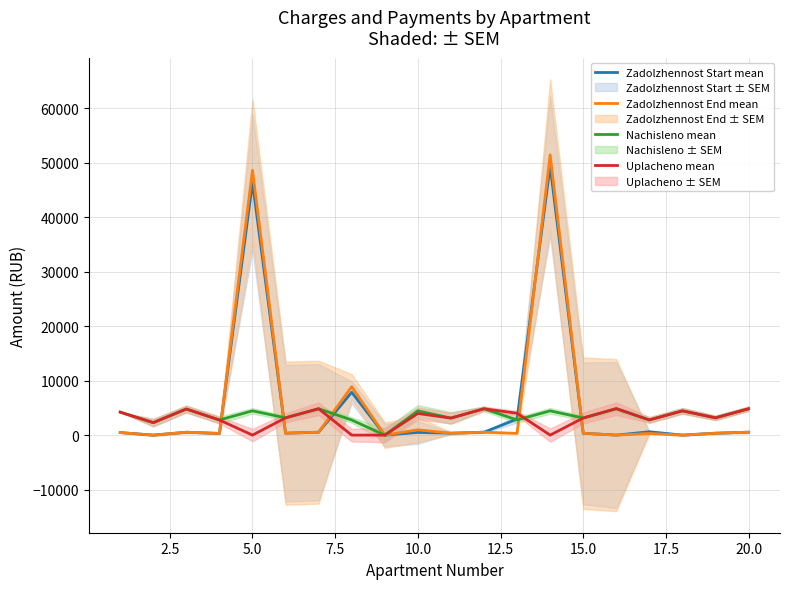

Reading left to right, what are all the values shown in this chart?

Zadolzhennost Start mean: 469.2	0.0	532.9	308.9	46417.4	354.5	538.0	7870.5	0.0	492.7	347.7	537.1	2948.6	49435.4	349.2	0.0	618.7	0.0	352.8	537.9
Zadolzhennost End mean: 469.2	0.0	532.9	308.9	48635.4	351.9	538.0	8892.2	0.0	982.9	347.7	538.0	318.5	51463.0	349.2	0.0	309.6	0.0	352.8	536.4
Nachisleno mean: 4222.9	2292.7	4796.1	2780.1	4460.0	3175.4	4842.2	2780.1	0.0	4460.0	3129.3	4842.2	2780.1	4460.0	3142.4	4842.2	2786.8	4460.0	3175.4	4842.2
Uplacheno mean: 4222.9	2293.6	4795.9	2779.9	0.0	3175.9	4842.2	0.0	0.0	3972.1	3129.3	4841.1	4015.7	0.0	3141.8	4872.1	2786.1	4455.0	3175.4	4843.1